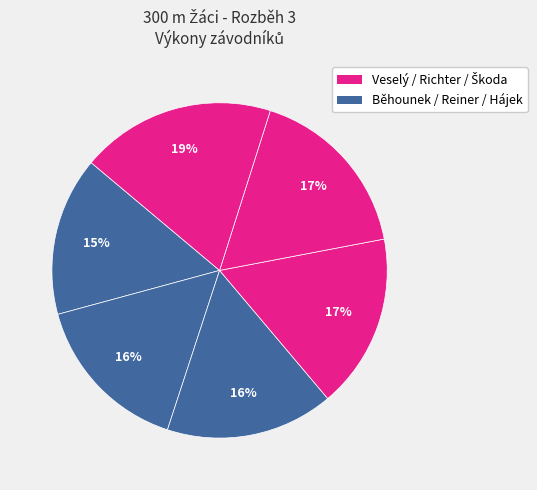

Count the number of slices in the pie.

6